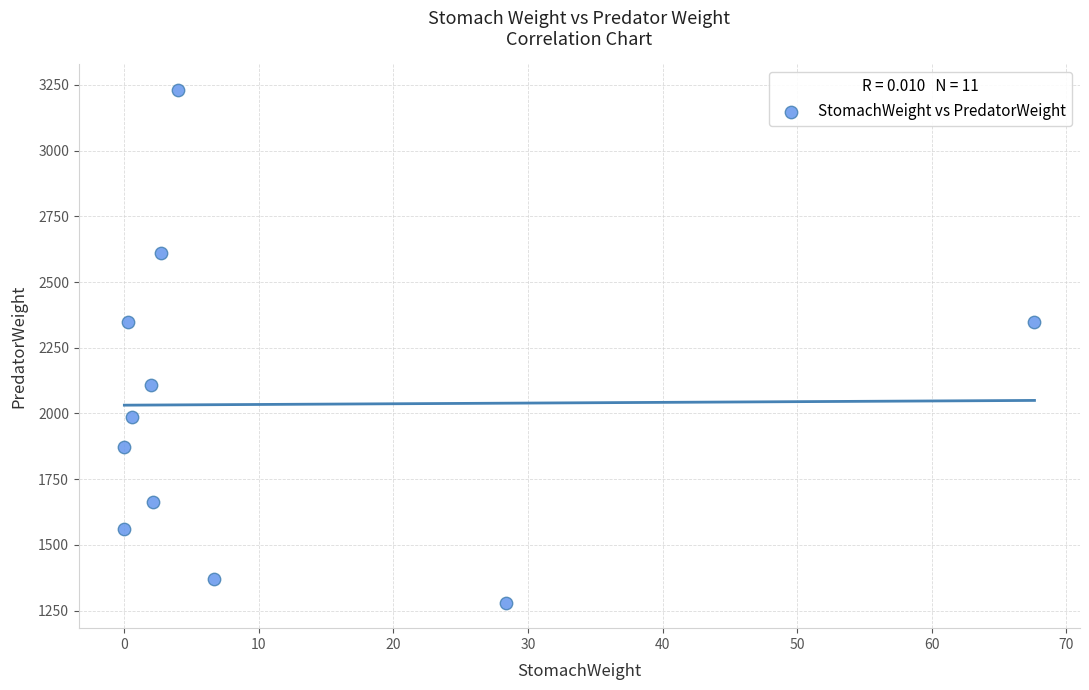

What is the average Y value?

2034.3